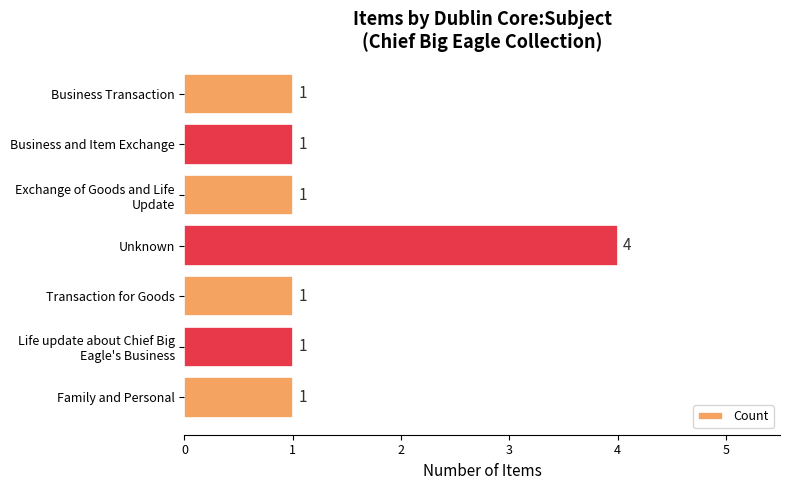

Reading bottom to top, transcribe all the data shown in this chart.

1	1	1	4	1	1	1